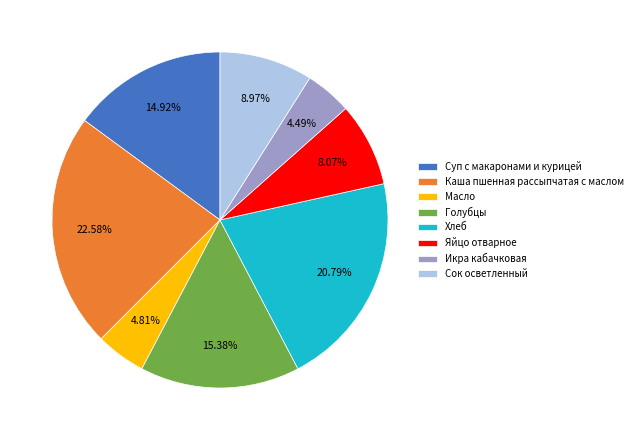

What percentage is NOT represented by Голубцы?

84.6%